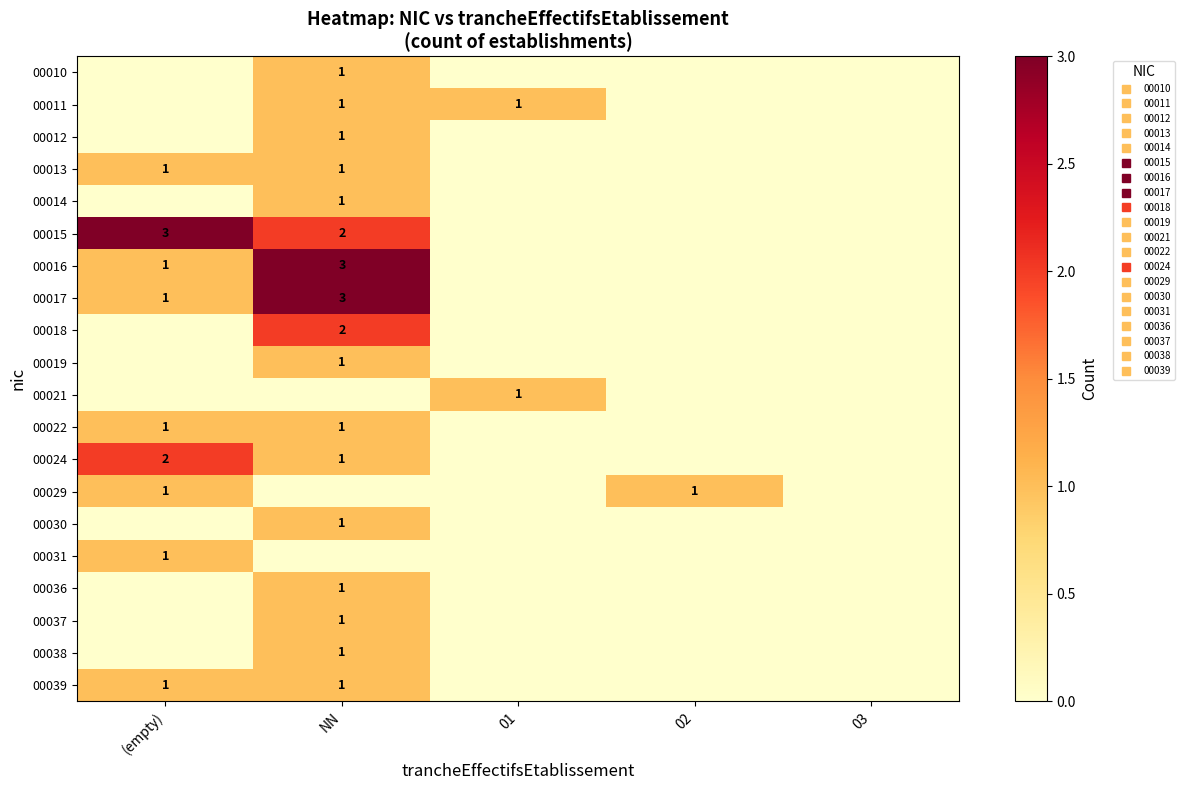

Count the number of data series in this chart.

20